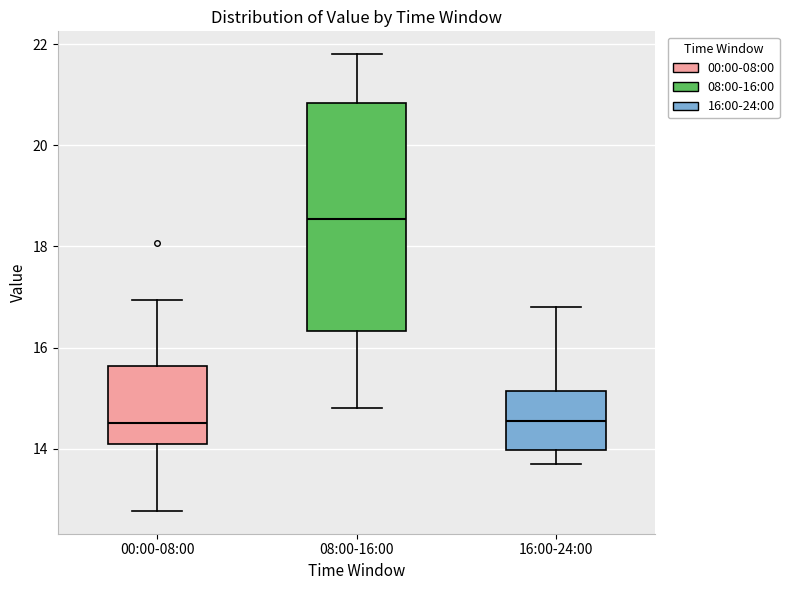

Reading left to right, transcribe this box plot: for each box, give where its median line is, the range the box spans, and where its two whiskers end, as read against the y-axis. The values are not printed on the chart, so give them approximately, as read against the axis.

00:00-08:00: median 14.6, box 14.2 to 15.6, whiskers 12.8 to 17.0
08:00-16:00: median 18.6, box 16.4 to 20.8, whiskers 14.8 to 21.8
16:00-24:00: median 14.6, box 14.0 to 15.2, whiskers 13.8 to 16.8